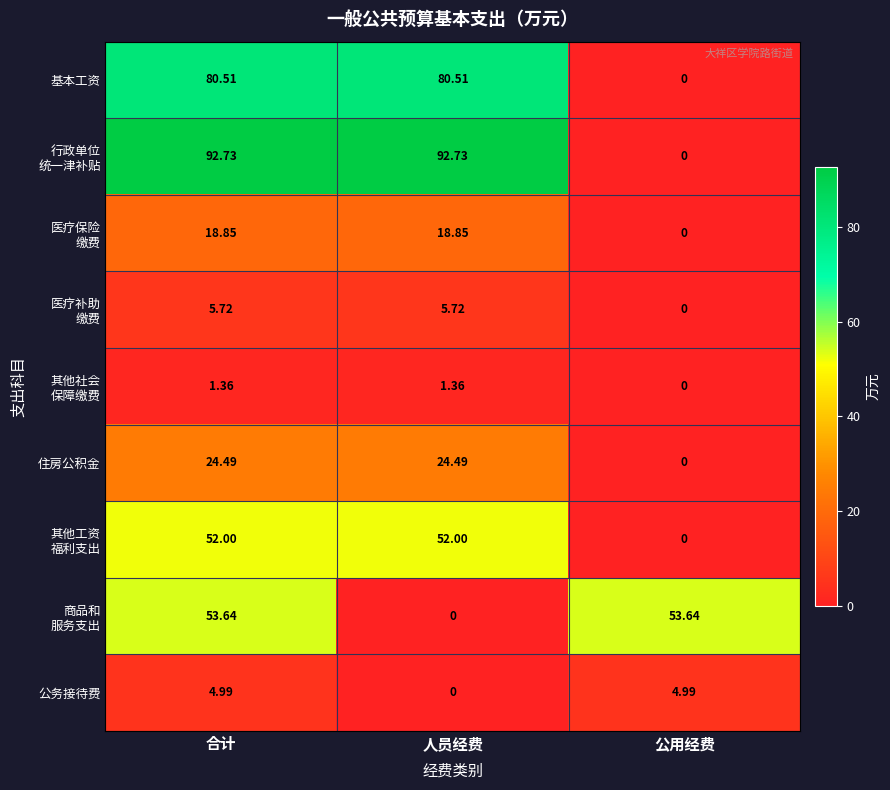

Where is 基本工资 nearest to the value 40?

公用经费